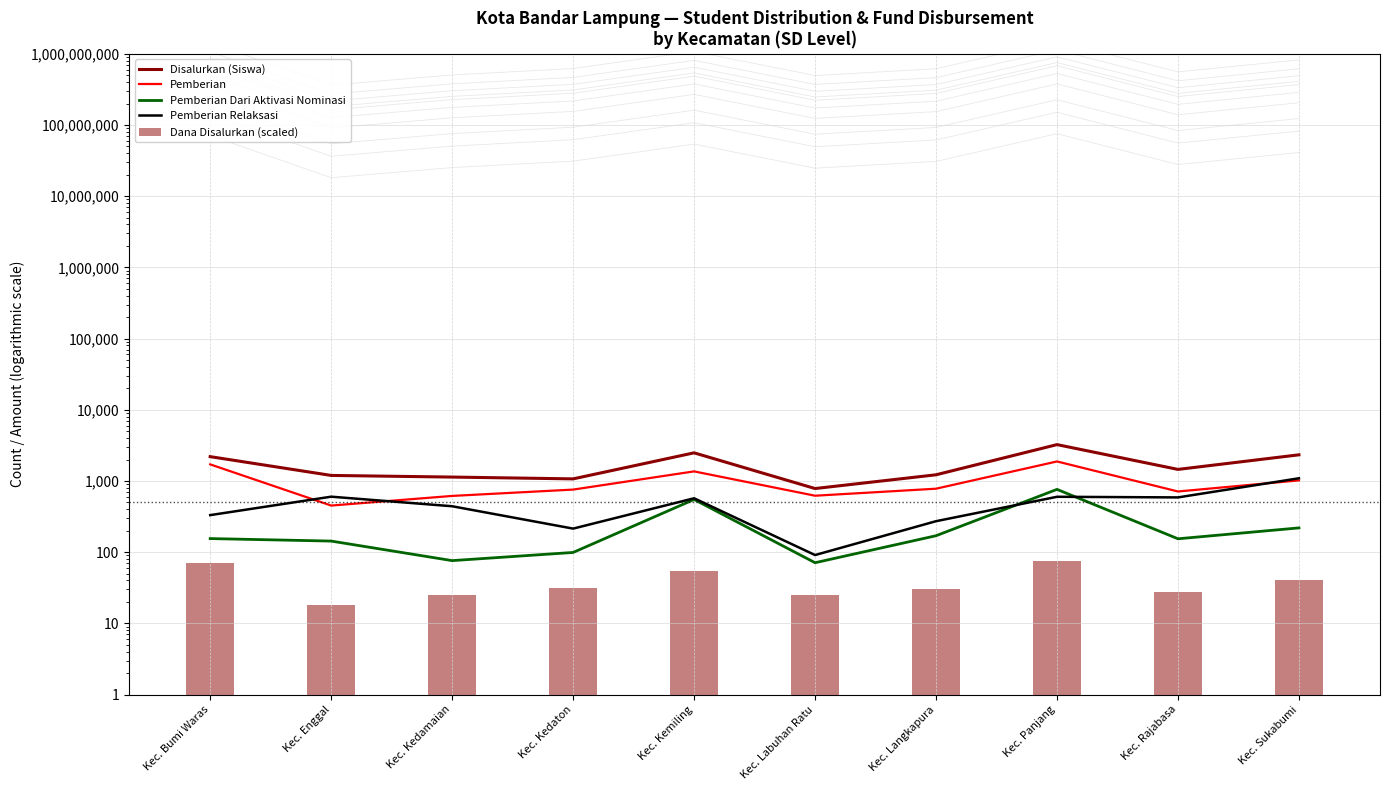

Which category has the highest value in the Disalurkan (Siswa) series?

Kec. Panjang